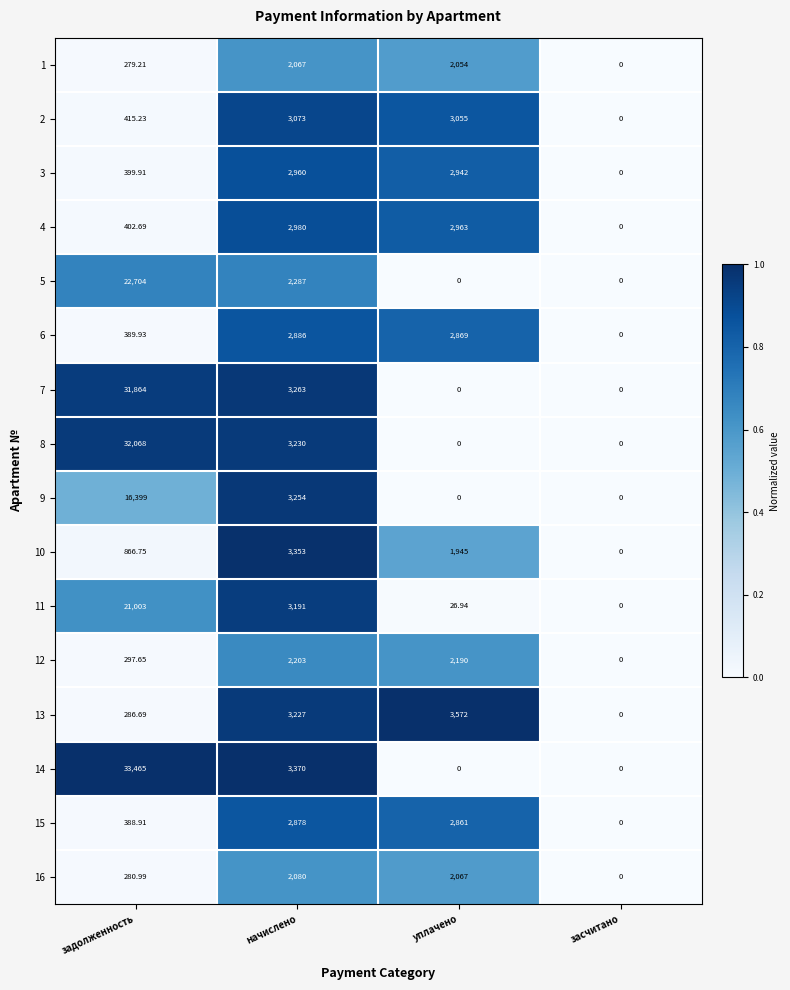

Where does the 14 series first go above 3370?

задолженность